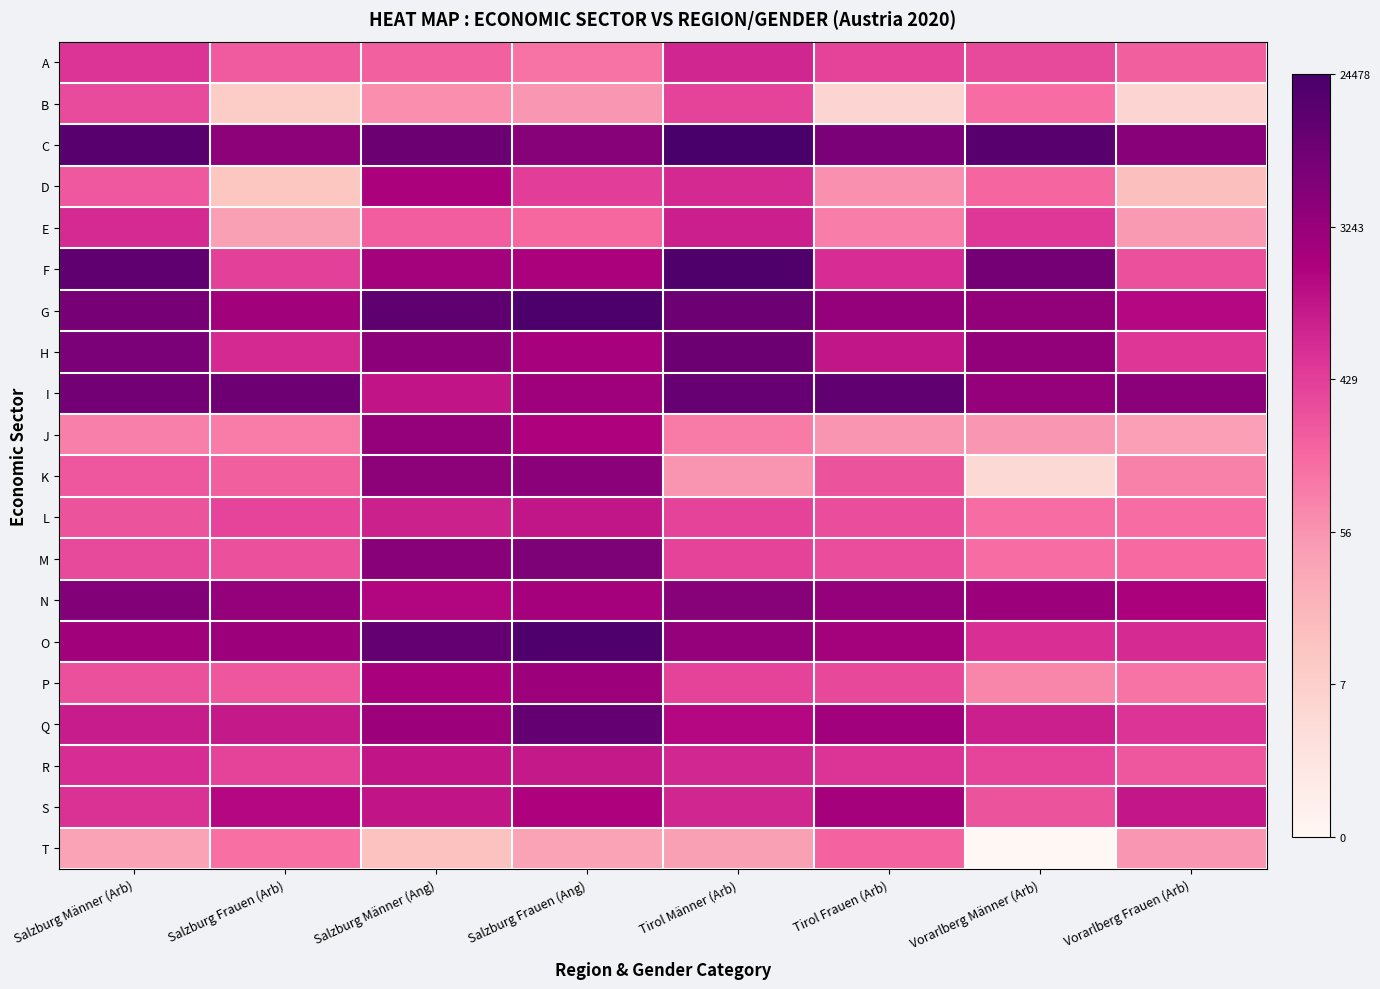

At how many categories does at least one series exceed 4?

8